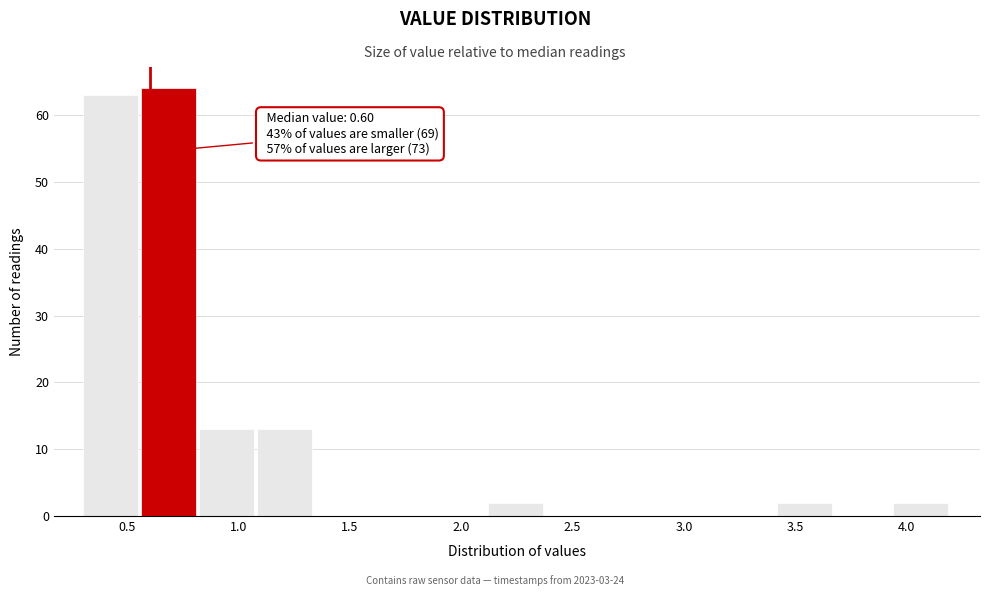

Which range on the x-axis has the tallest bar?

0.56 to 0.82